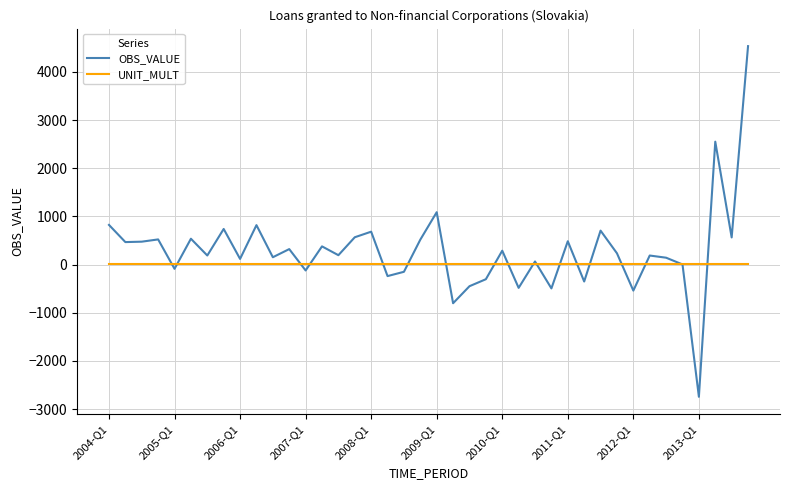

Which series has the widest spread of values?

OBS_VALUE